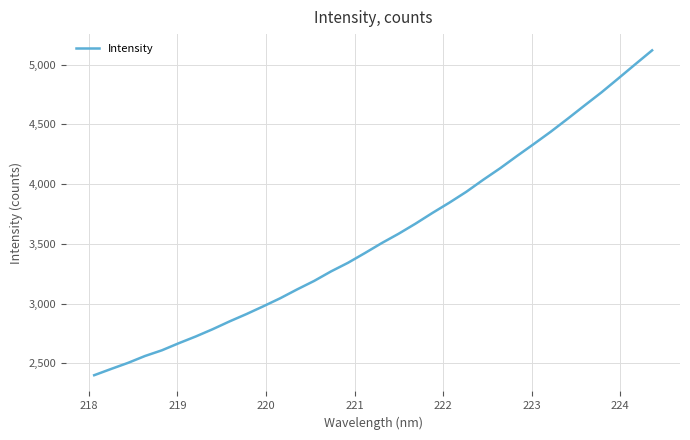

What is the smallest value displayed?

2400.8